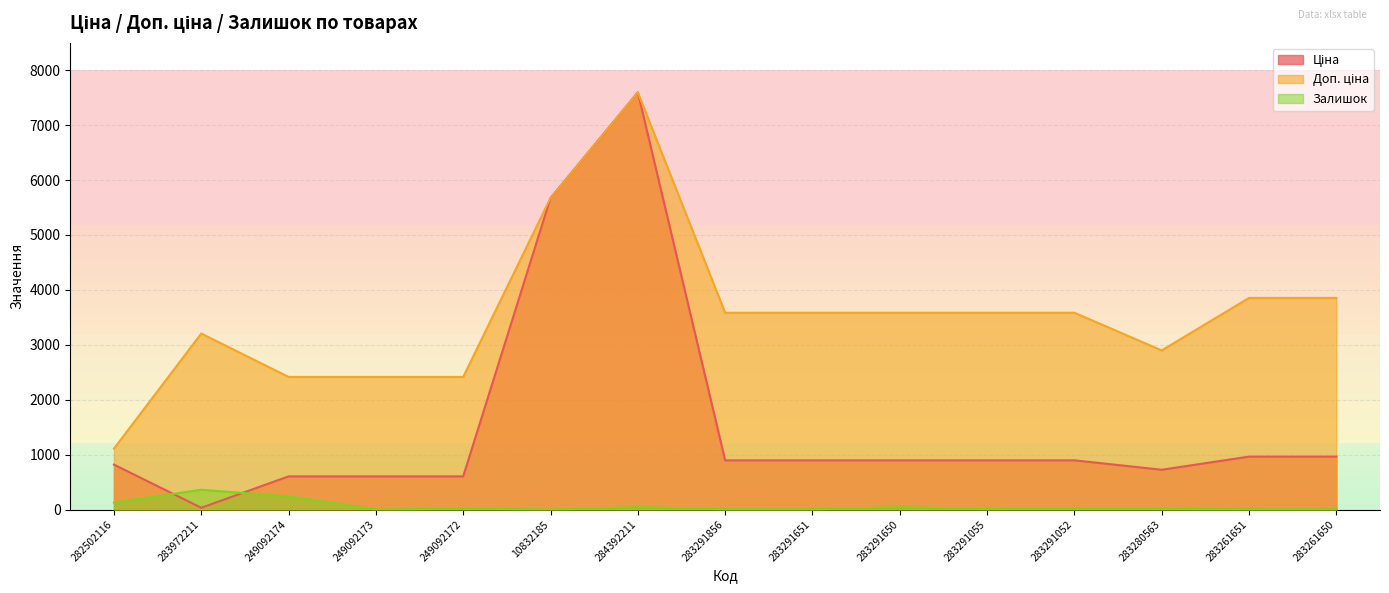

How many data points does each series have?

15